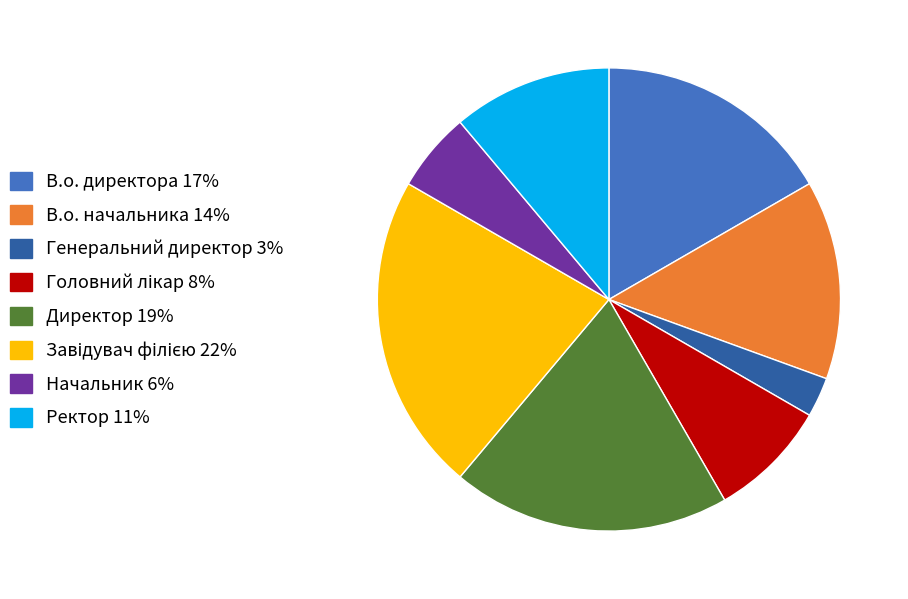

Which has a higher value, Директор or Ректор?

Директор